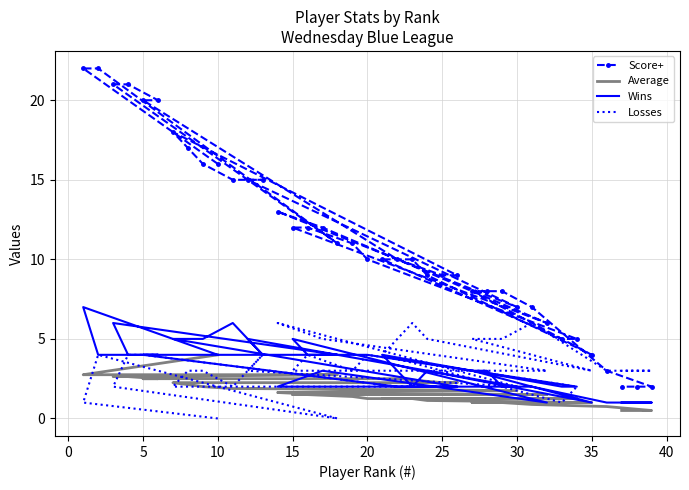

What is the label of the 25th point from the left?

20